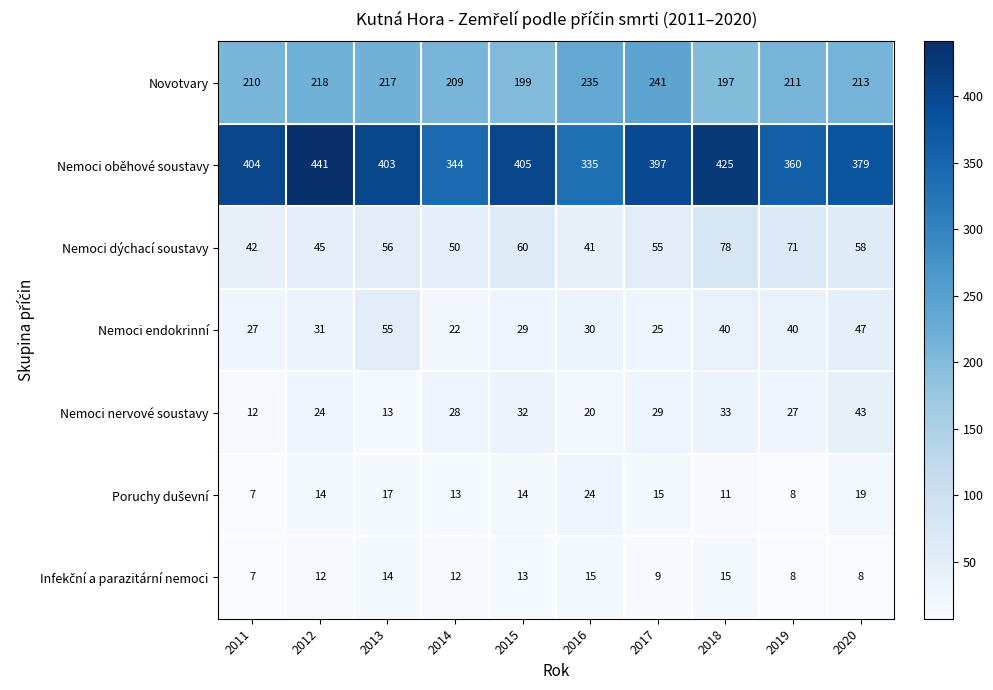

What is the difference between the highest and lowest values at 2013?

390